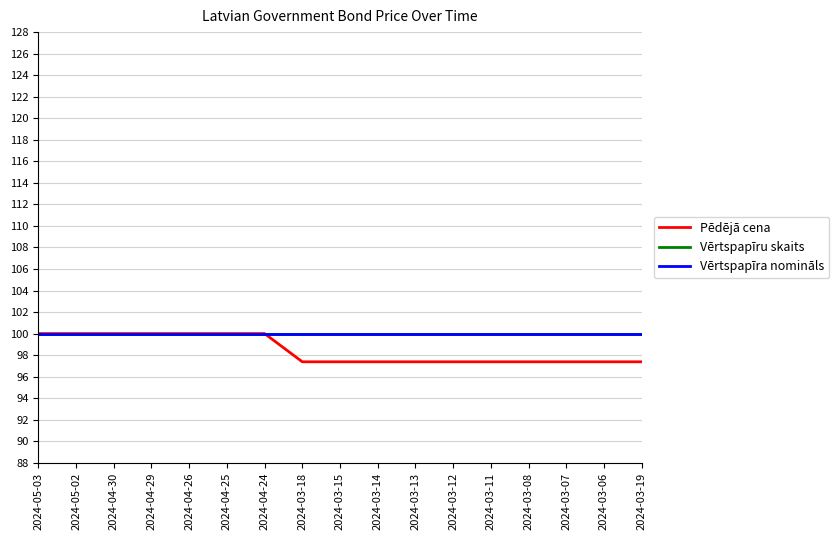

The value of Pēdējā cena at 2024-03-13 is 173.2. True or false?

False